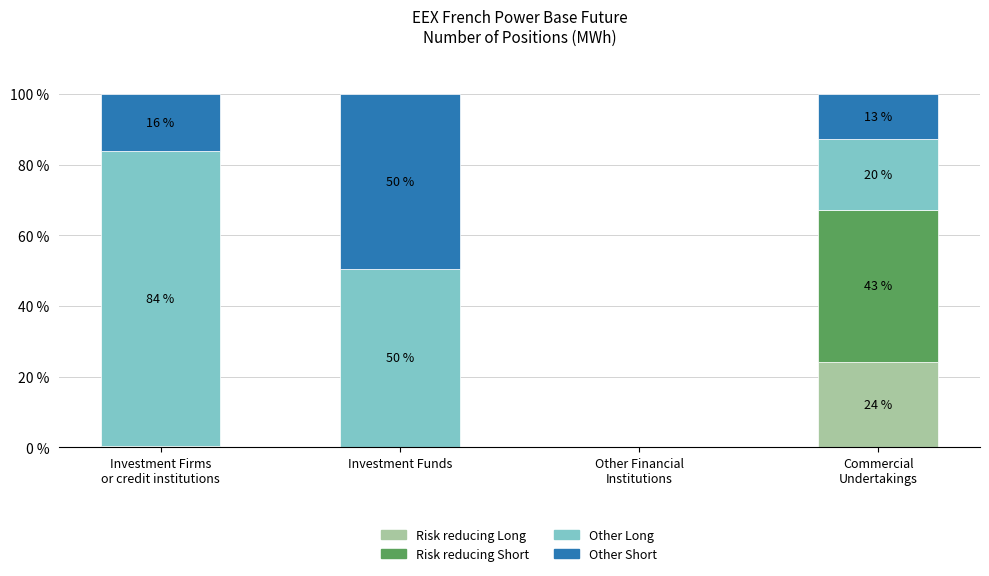

Are the bars horizontal?

No